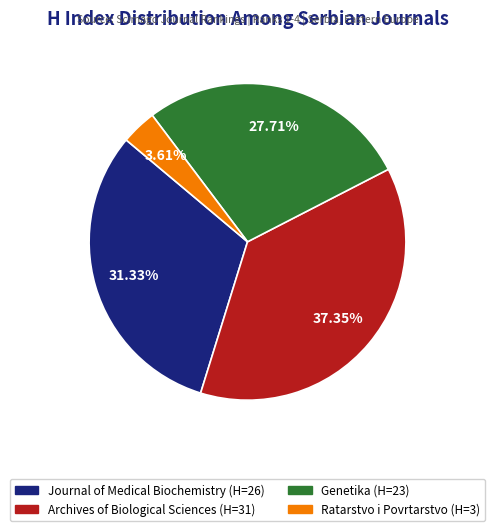

Is it true that Genetika is 38% of the pie?

False